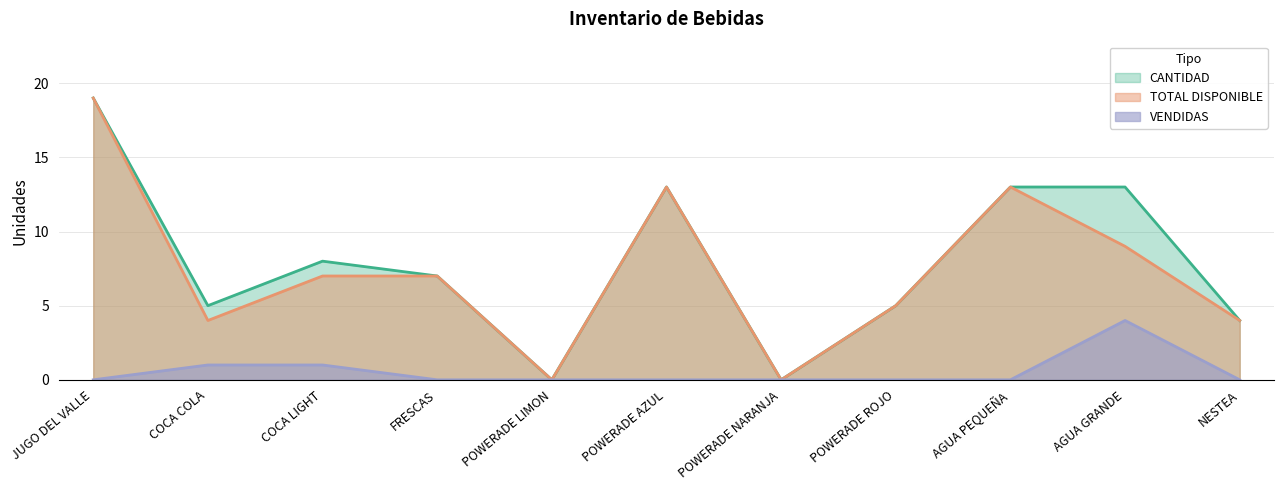

Between POWERADE LIMON and POWERADE AZUL, which series saw the biggest shift?

CANTIDAD